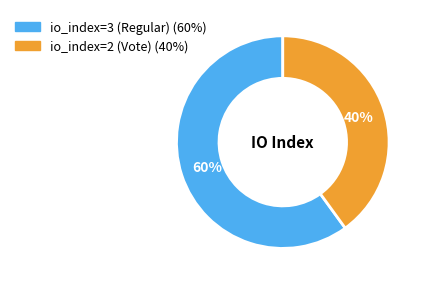

Between io_index=2 (Vote) and io_index=3 (Regular), which is larger?

io_index=3 (Regular)